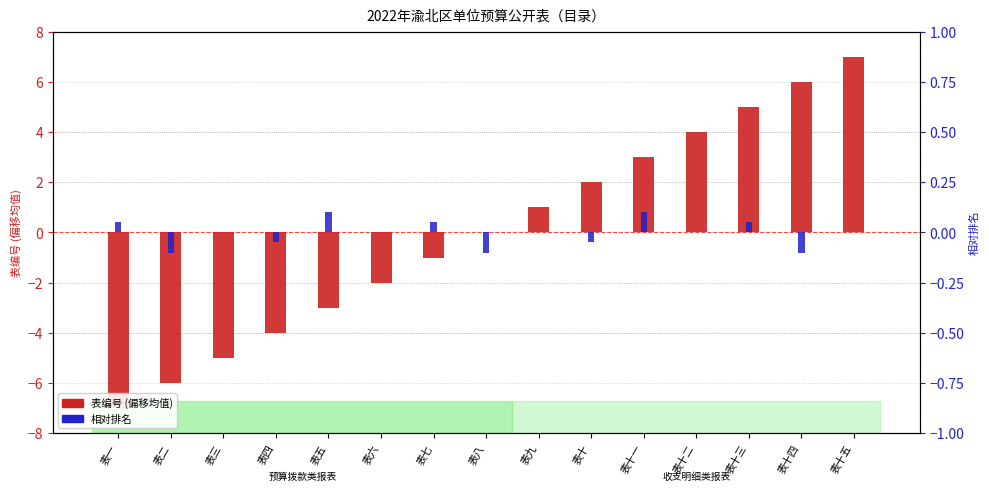

The 表编号 (偏移均值) series shows 4.8 at 表十一. True or false?

False